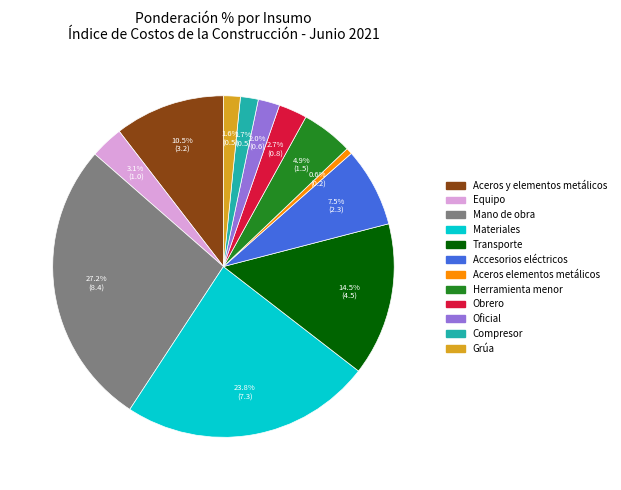

Does any single category account for the majority?

No